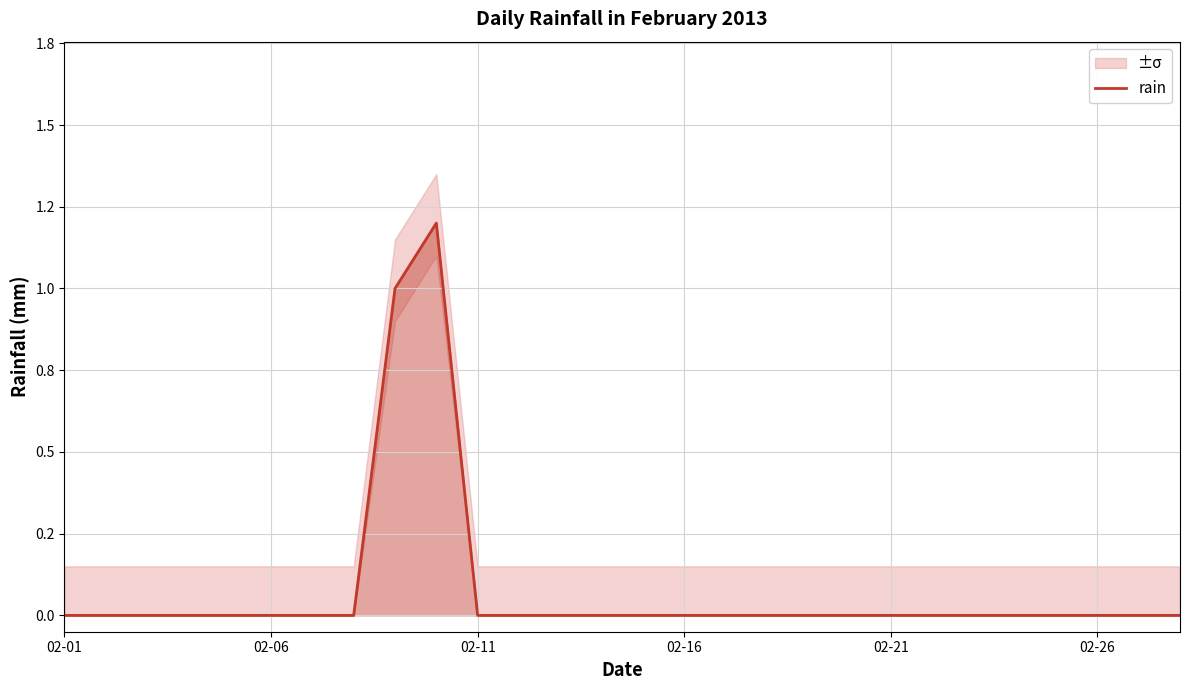

Count the values in the range 0 to 1.

27